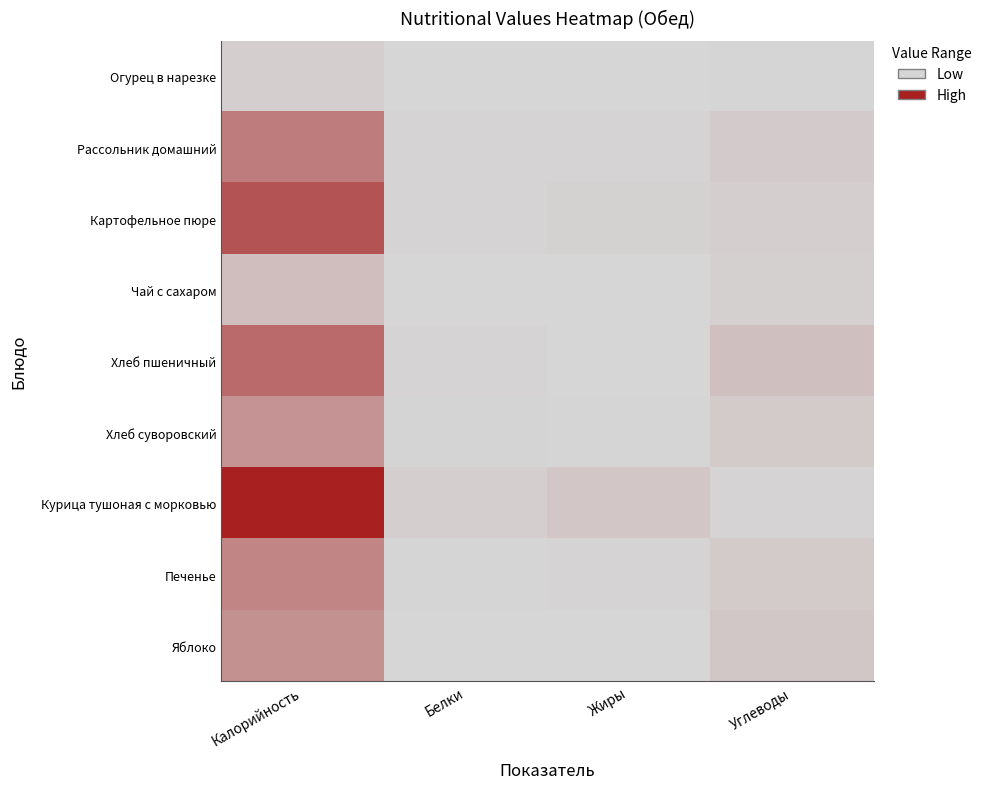

At which category is the sum across all series the highest?

Калорийность